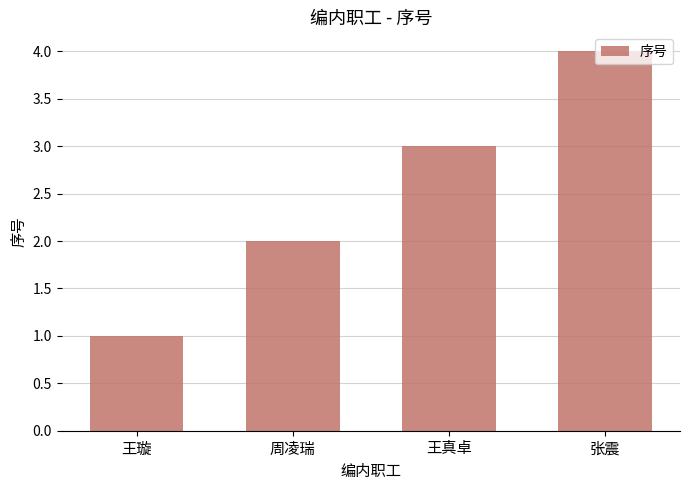

What is the smallest value displayed?

1